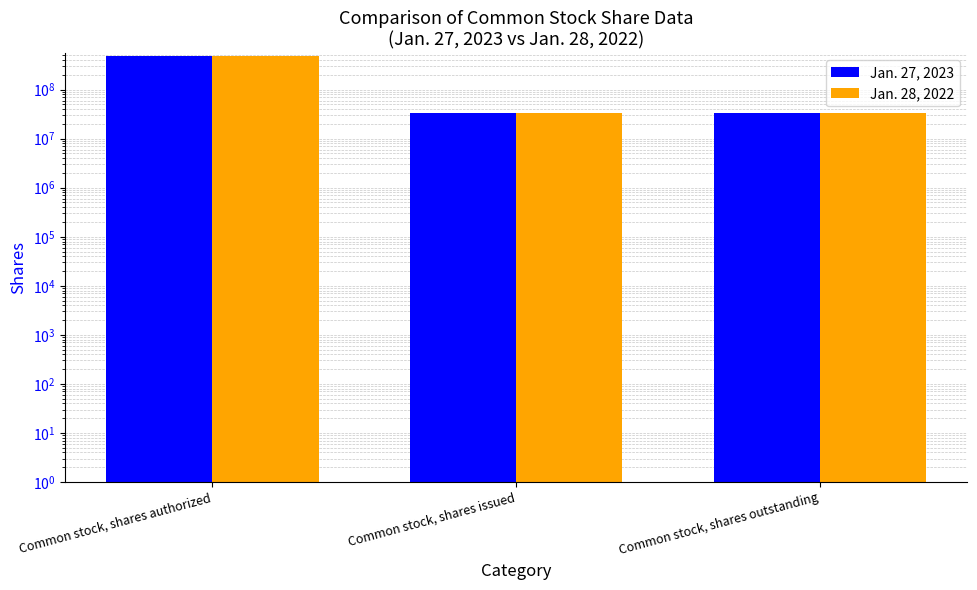

What is the minimum value shown in the chart?

32626000